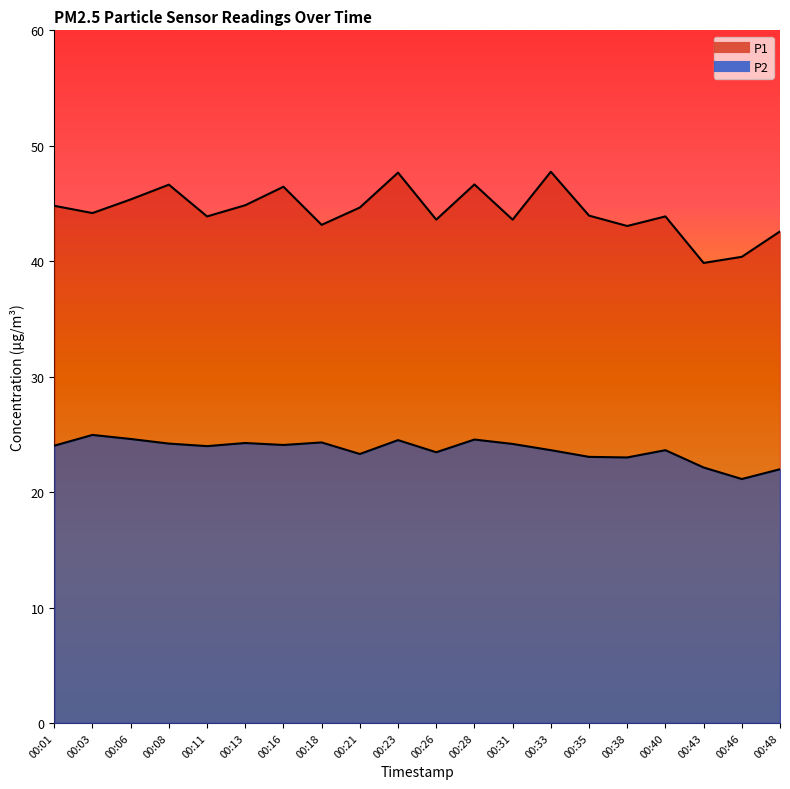

True or false: P1 has a value of 43.1 at 00:18.

True